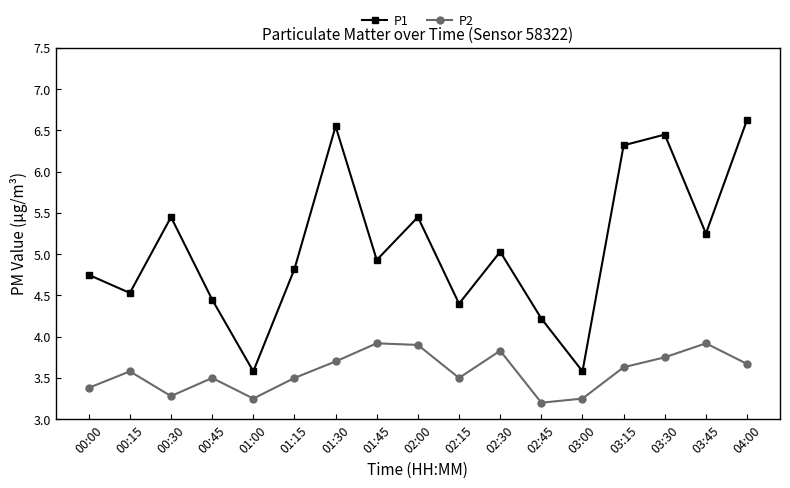

Is it true that P1 equals 3.3 at 03:15?

False